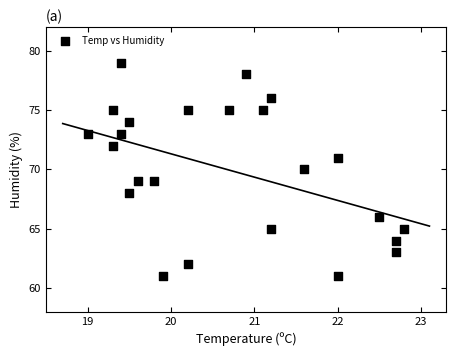

What is the range of Y values (max minus min)?

18